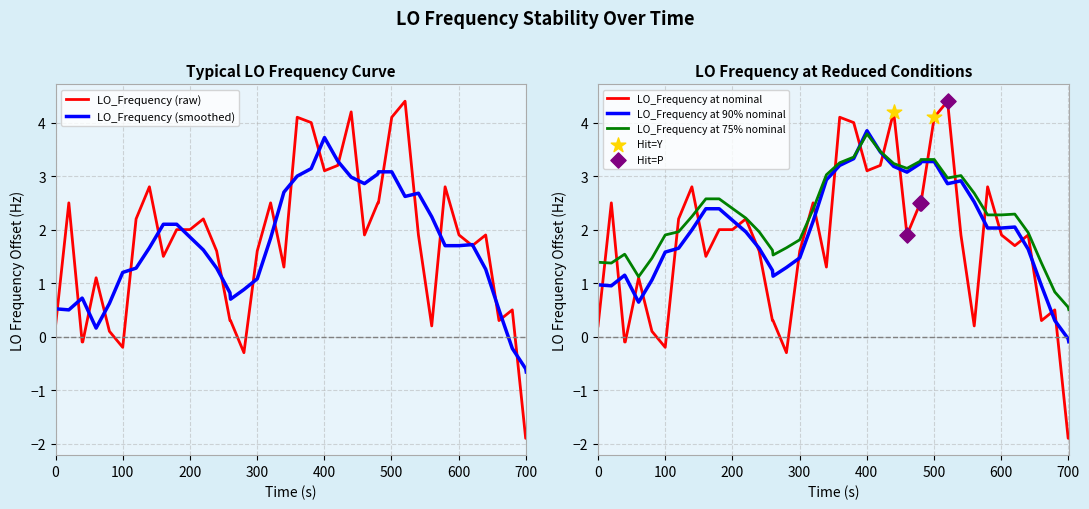

What is the maximum value for LO_Frequency (raw)?

4.4